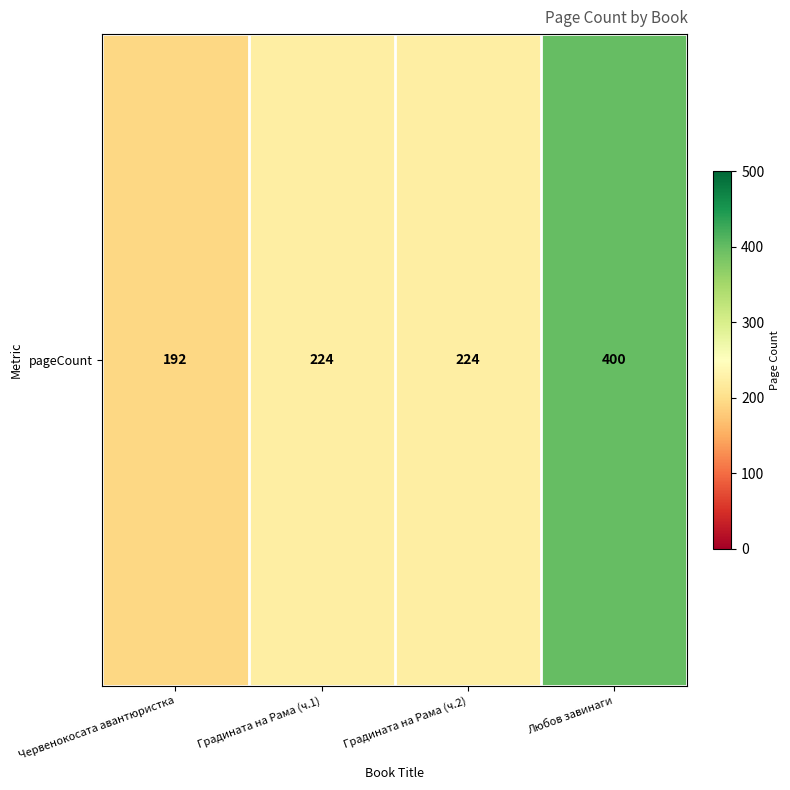

The value at Градината на Рама (ч.2) is 70. True or false?

False